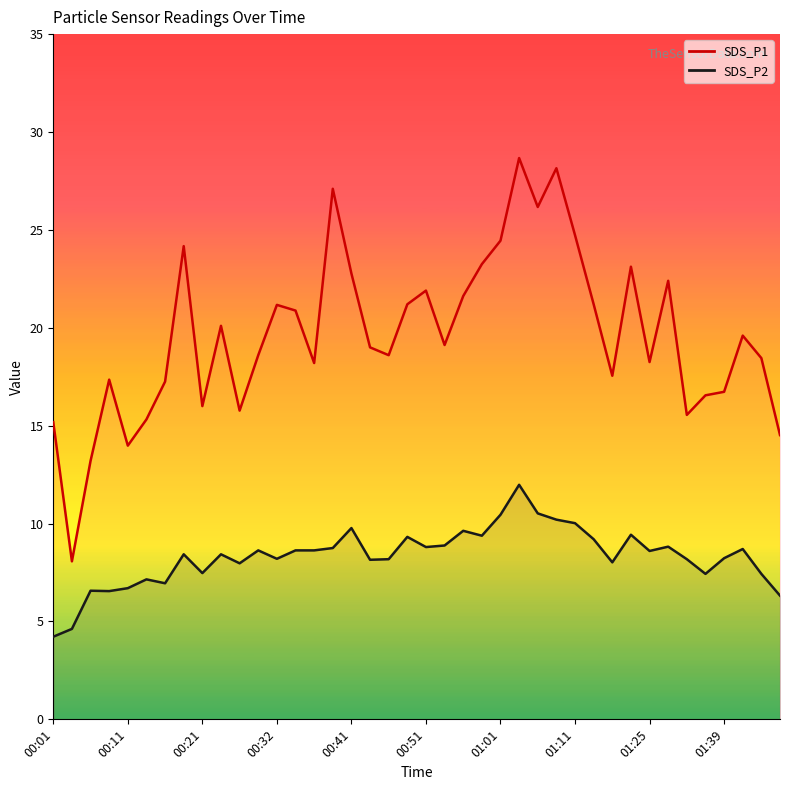

Reading left to right, extract all data points from this chart.

SDS_P1 line: 15.2	8.1	13.2	17.4	14.0	15.3	17.2	24.2	16.0	20.1	15.8	18.6	21.2	20.9	18.2	27.1	22.8	19.0	18.6	21.2	21.9	19.1	21.6	23.2	24.4	28.7	26.2	28.1	24.7	21.2	17.6	23.1	18.2	22.4	15.6	16.6	16.7	19.6	18.4	14.5
SDS_P2 line: 4.2	4.6	6.6	6.5	6.7	7.2	7.0	8.4	7.5	8.4	8.0	8.6	8.2	8.6	8.6	8.8	9.8	8.2	8.2	9.3	8.8	8.9	9.6	9.4	10.4	12.0	10.5	10.2	10.0	9.2	8.0	9.4	8.6	8.8	8.2	7.4	8.2	8.7	7.4	6.3